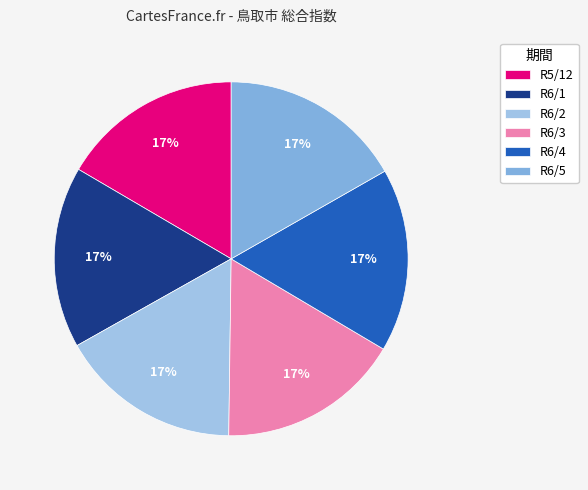

Is it true that R5/12 is 25% of the pie?

False